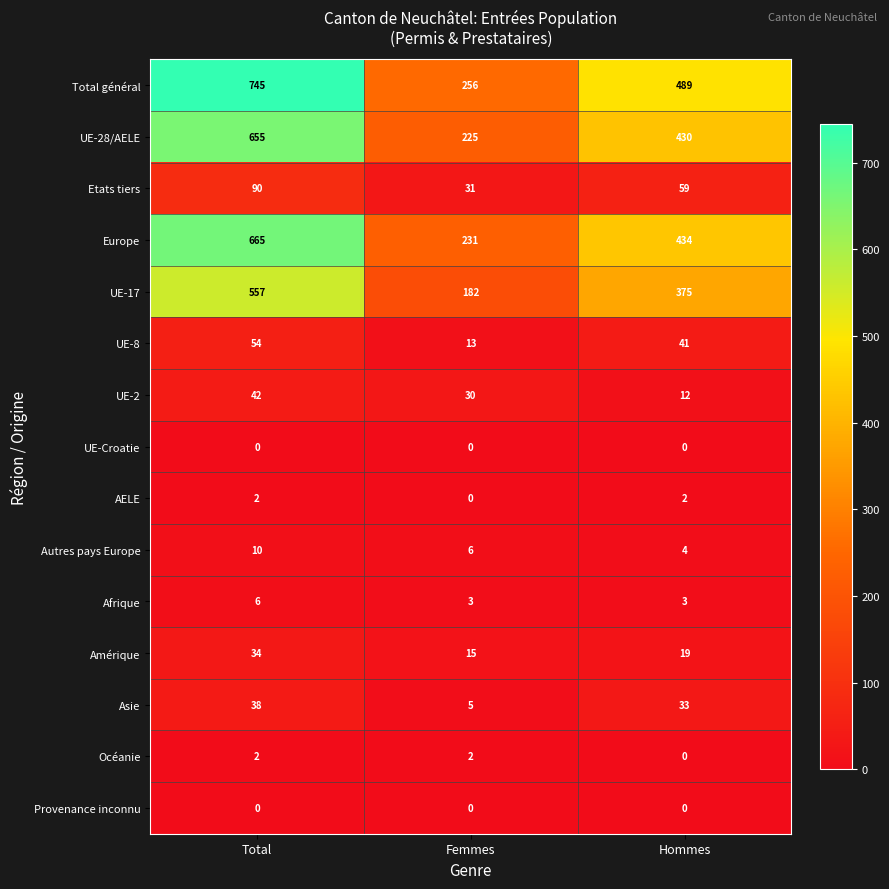

At which label does Etats tiers first exceed 59?

Total